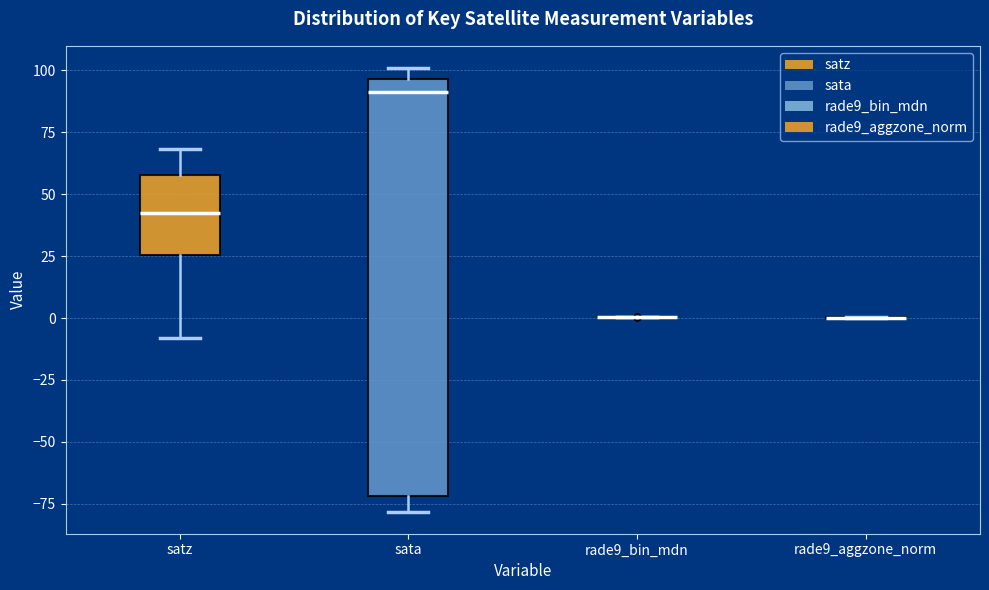

Reading left to right, read every box against the y-axis: the position of its median line, the range the box covers, and the ends of its whiskers. The values are not printed on the chart, so give them approximately, as read against the axis.

satz: median 40, box 25 to 60, whiskers -10 to 70
sata: median 90, box -70 to 95, whiskers -80 to 100
rade9_bin_mdn: box collapsed to a line at 0, whiskers 0 to 0
rade9_aggzone_norm: box collapsed to a line at 0, whiskers 0 to 0